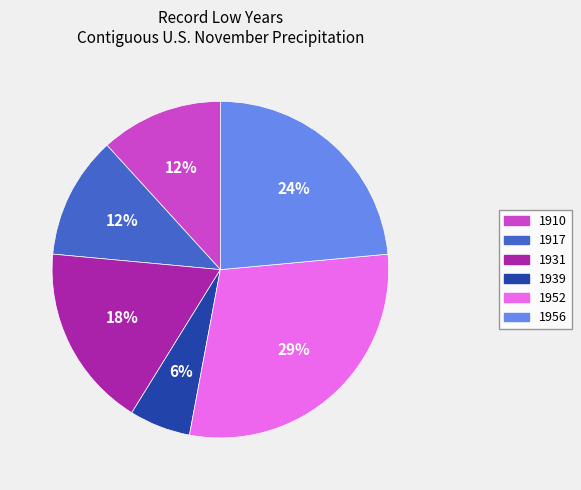

Between 1956 and 1939, which is larger?

1956